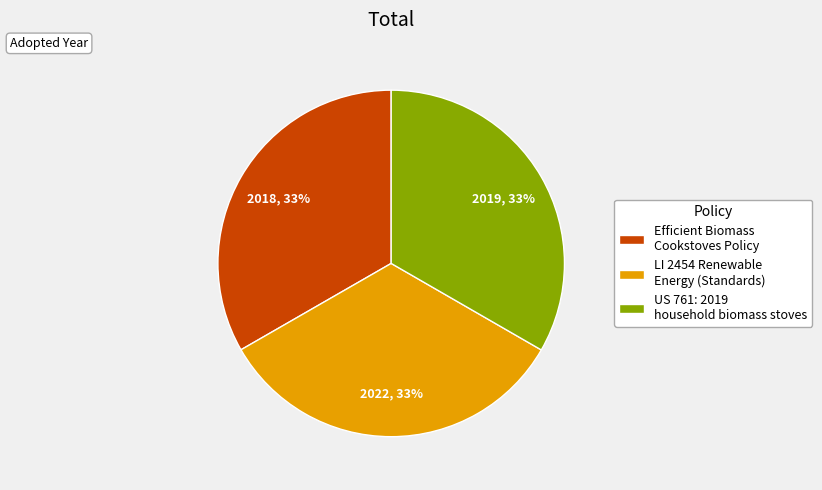

To the nearest percent, what is the combined percentage of US 761: 2019 household biomass stoves and Efficient Biomass Cookstoves Policy?

67%